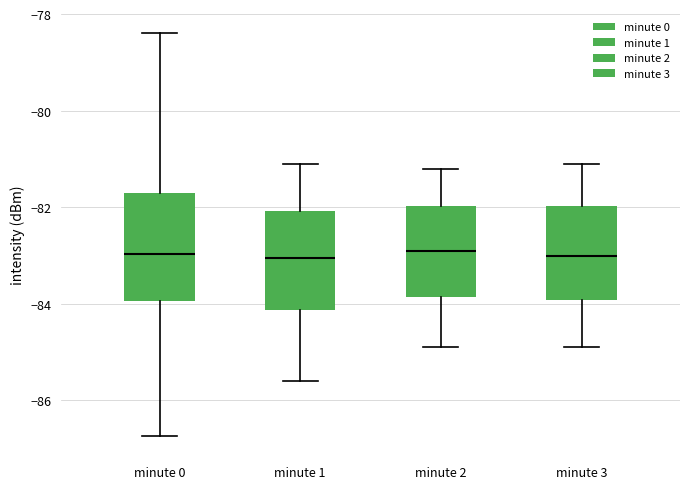

Reading left to right, transcribe this box plot: for each box, give where its median line is, the range the box spans, and where its two whiskers end, as read against the y-axis. The values are not printed on the chart, so give them approximately, as read against the axis.

minute 0: median -83.0, box -84.0 to -81.8, whiskers -86.8 to -78.4
minute 1: median -83.0, box -84.2 to -82.0, whiskers -85.6 to -81.0
minute 2: median -82.8, box -83.8 to -82.0, whiskers -84.8 to -81.2
minute 3: median -83.0, box -84.0 to -82.0, whiskers -84.8 to -81.0